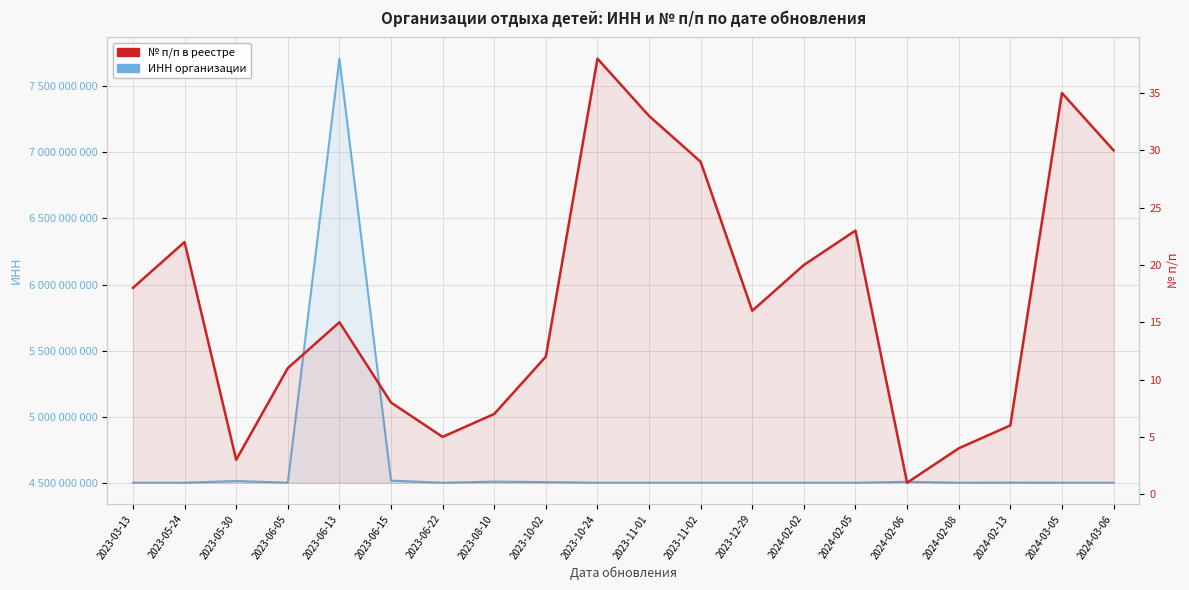

How many series are shown in this chart?

2